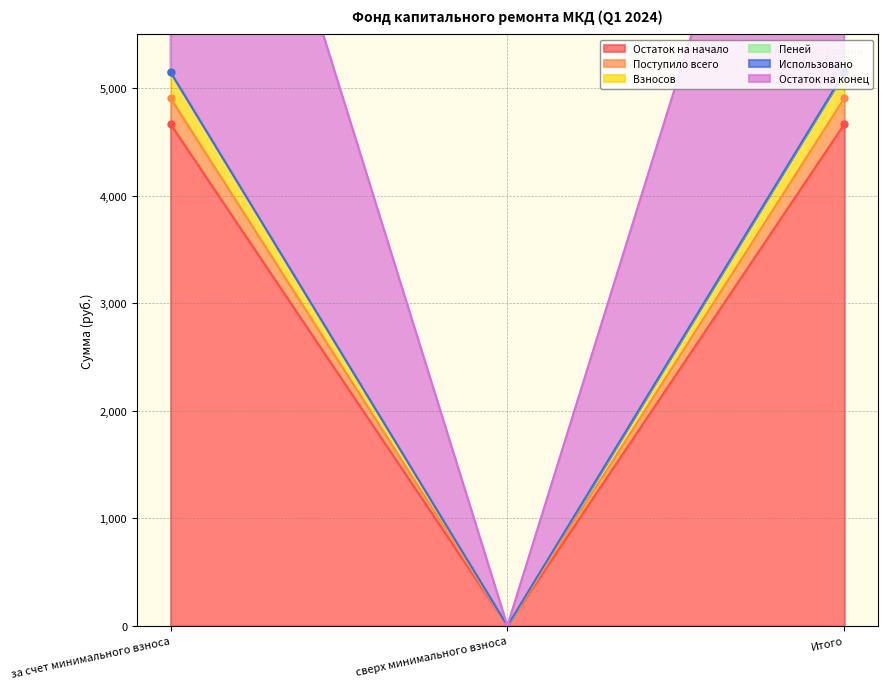

The Пеней series shows 5149.6 at за счет минимального взноса. True or false?

True